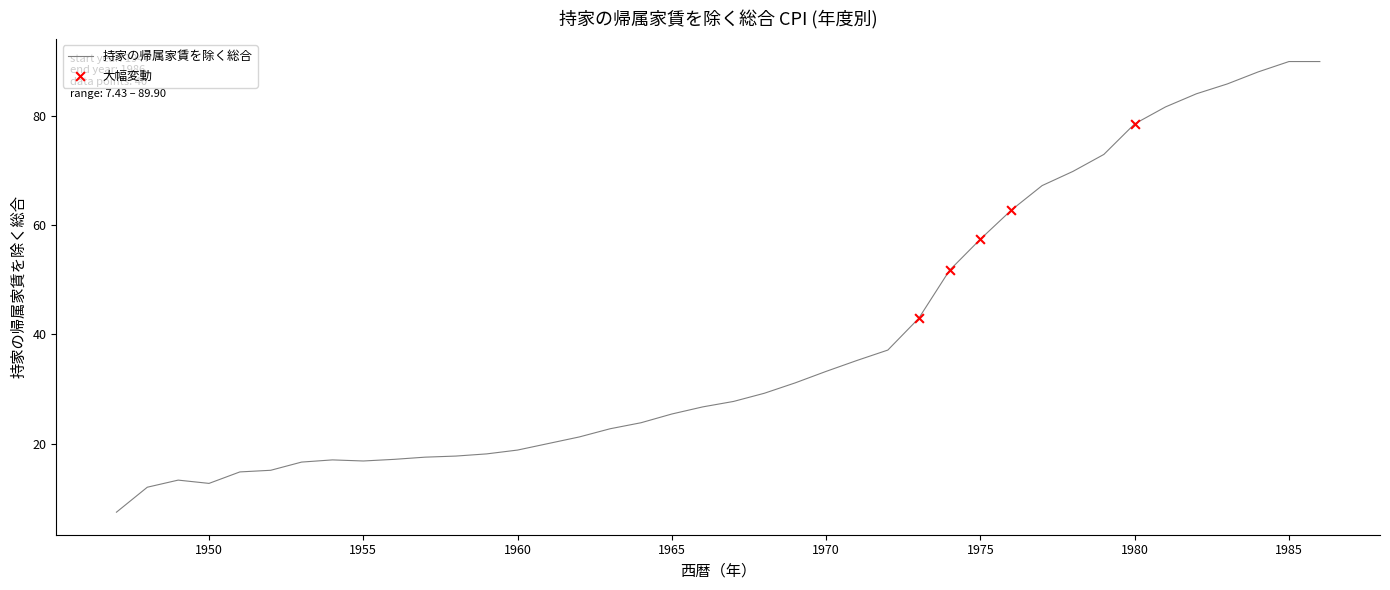

What is the difference between the maximum and minimum values?

82.5